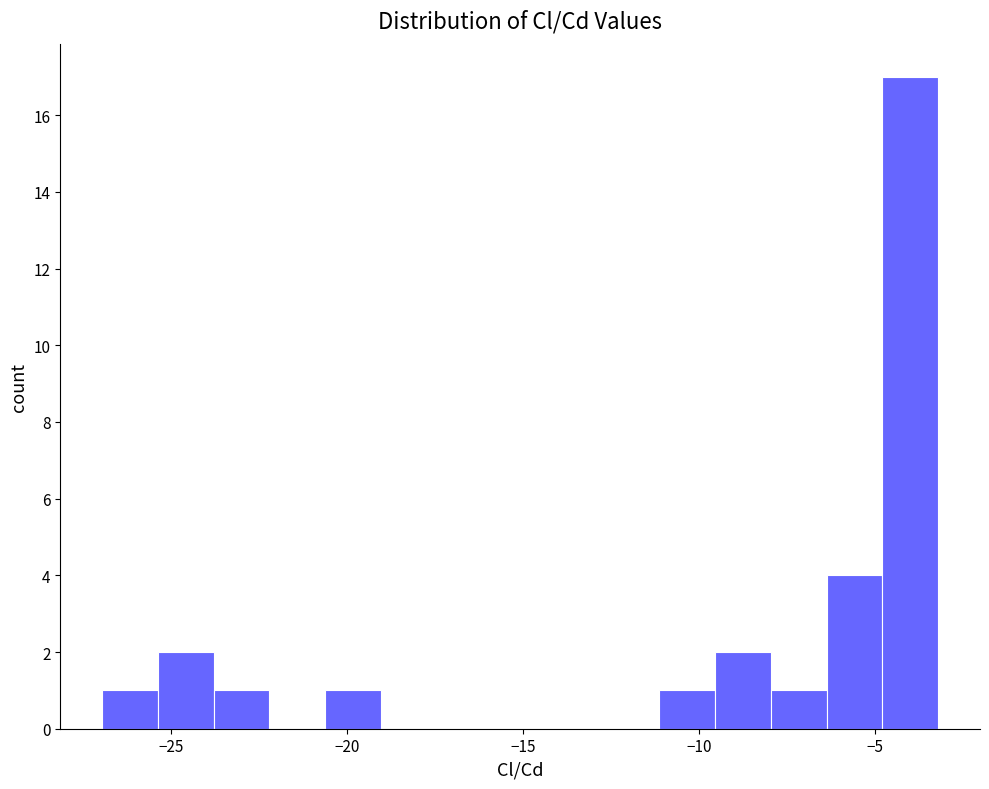

Read against the x-axis, roughly where is the centre of the tallest bar?

-4.0